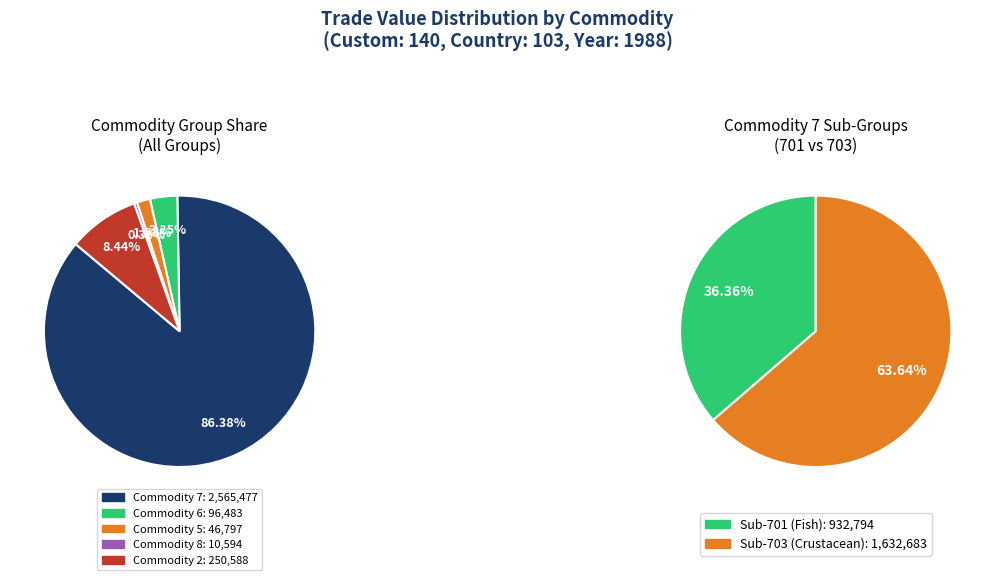

Which slice is the largest?

Commodity 7